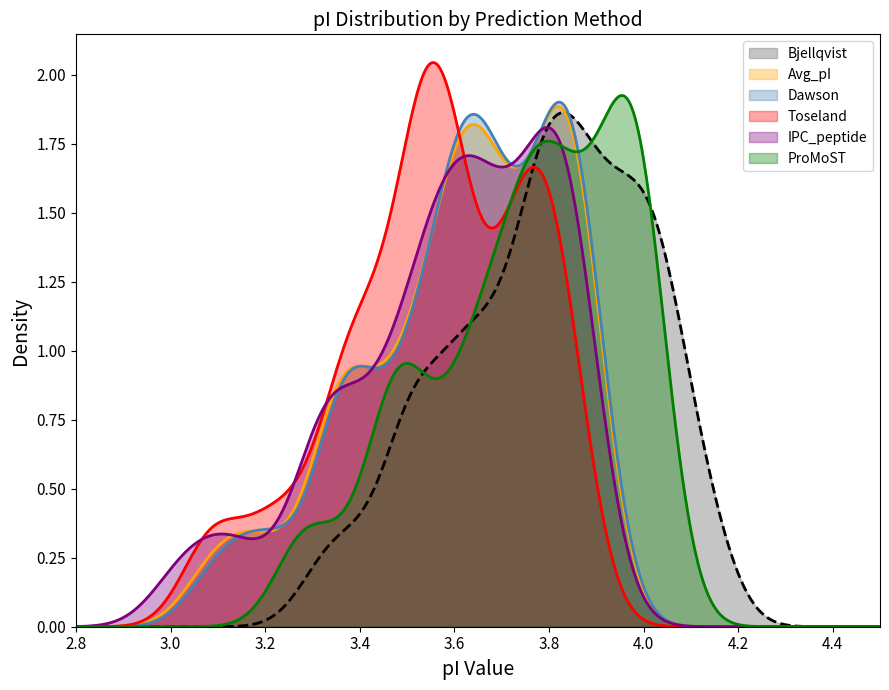

What are all the series names shown in the legend?

Bjellqvist, Avg_pI, Dawson, Toseland, IPC_peptide, ProMoST